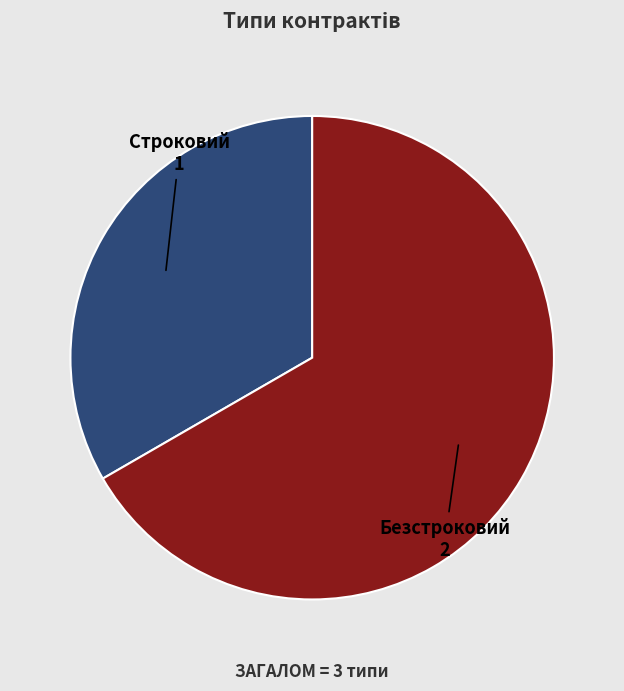

Rank the categories by value from highest to lowest.

Безстроковий, Строковий